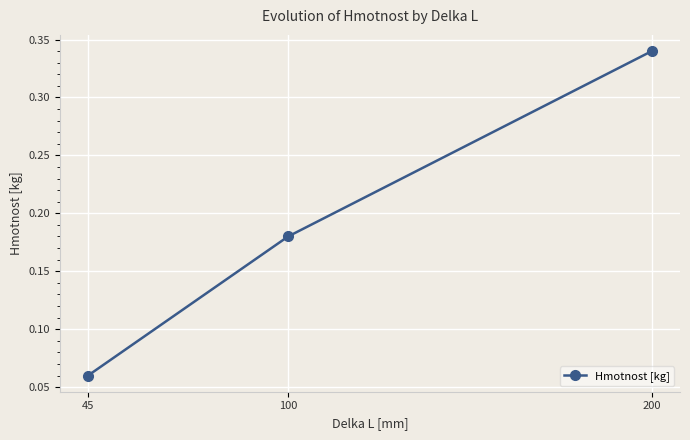

Rank the categories by value from highest to lowest.

200, 100, 45